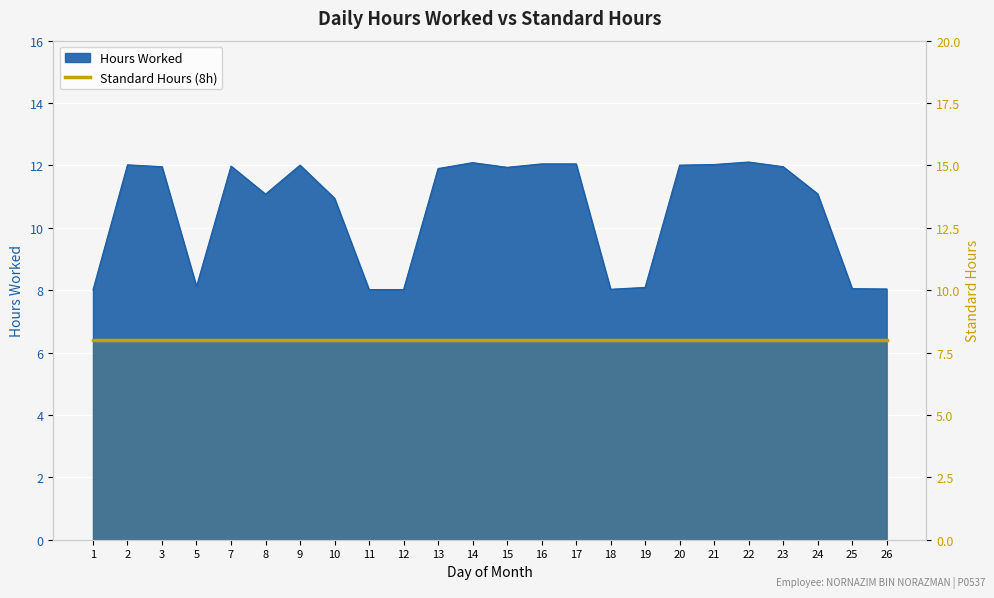

How many interior local valleys (lower than both neighbors) does the data have?

4